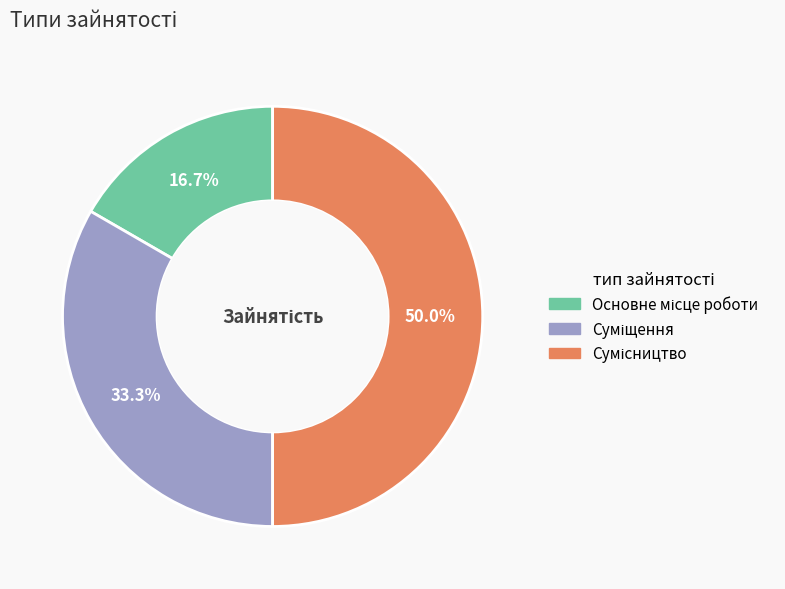

Is Сумісництво the majority of the pie?

No